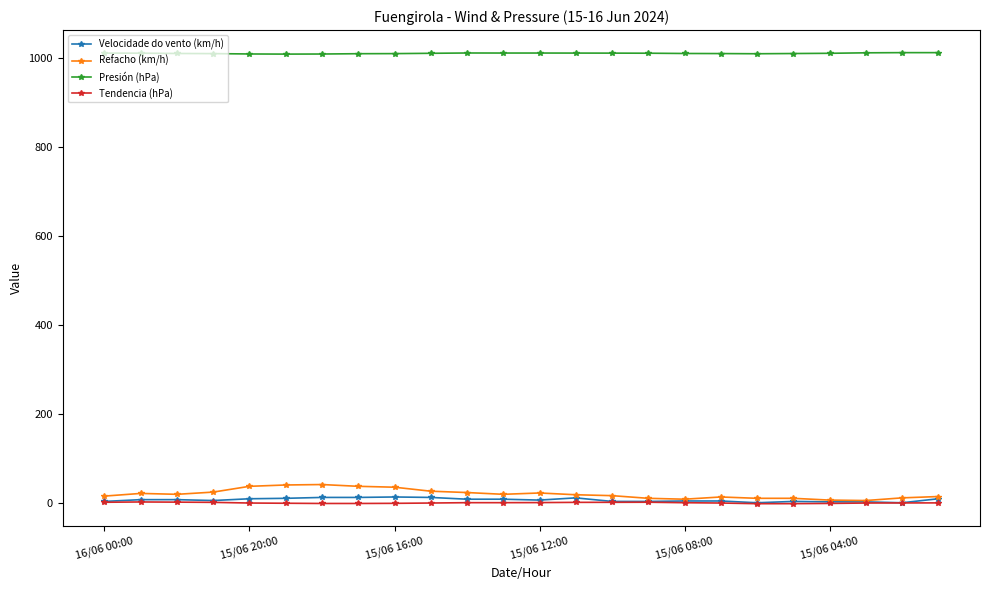

What is the maximum value shown in the chart?

1012.9